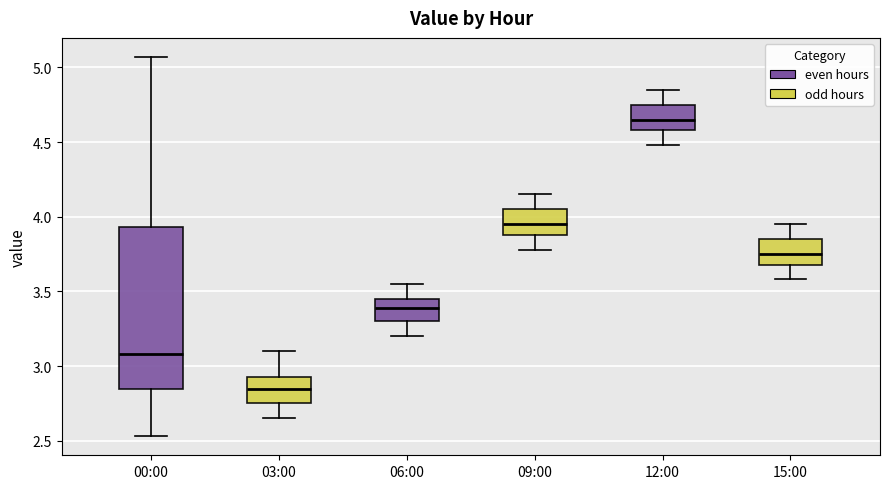

Which box's median line is the highest?

12:00